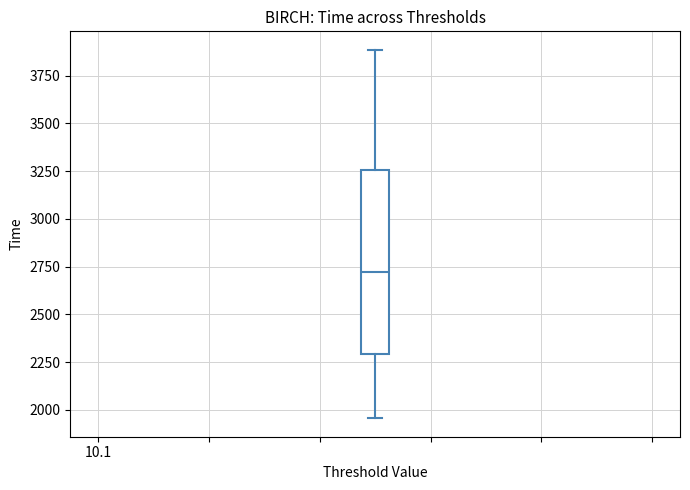

Read this box plot against the y-axis: the position of the median line, the range covered by the box, and the ends of both whiskers. The values are not printed on the chart, so give them approximately, as read against the axis.

median 2700, box 2300 to 3250, whiskers 1950 to 3900